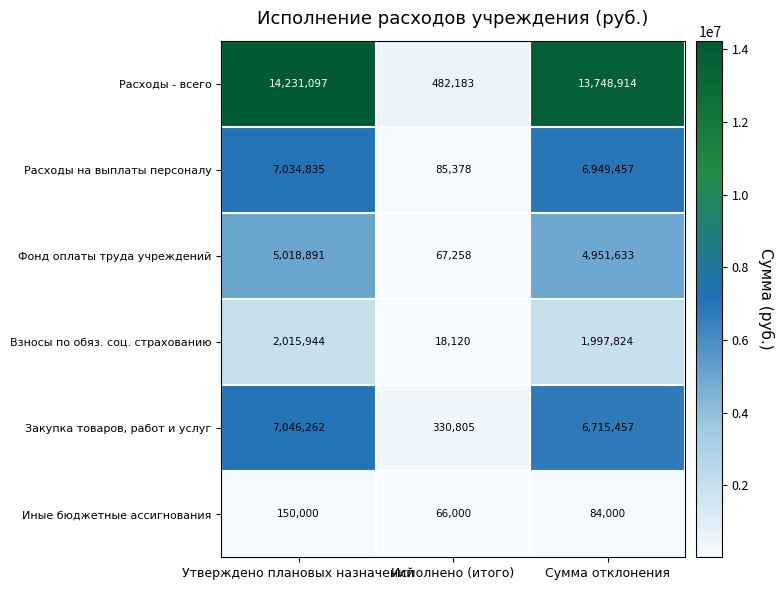

True or false: Расходы на выплаты персоналу has a value of 10037323 at Утверждено плановых назначений.

False